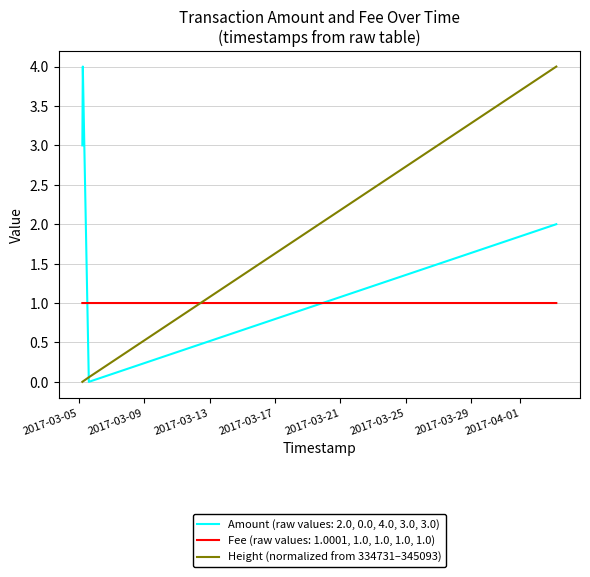

True or false: there are more than 2 points higher than both neighbors.

False